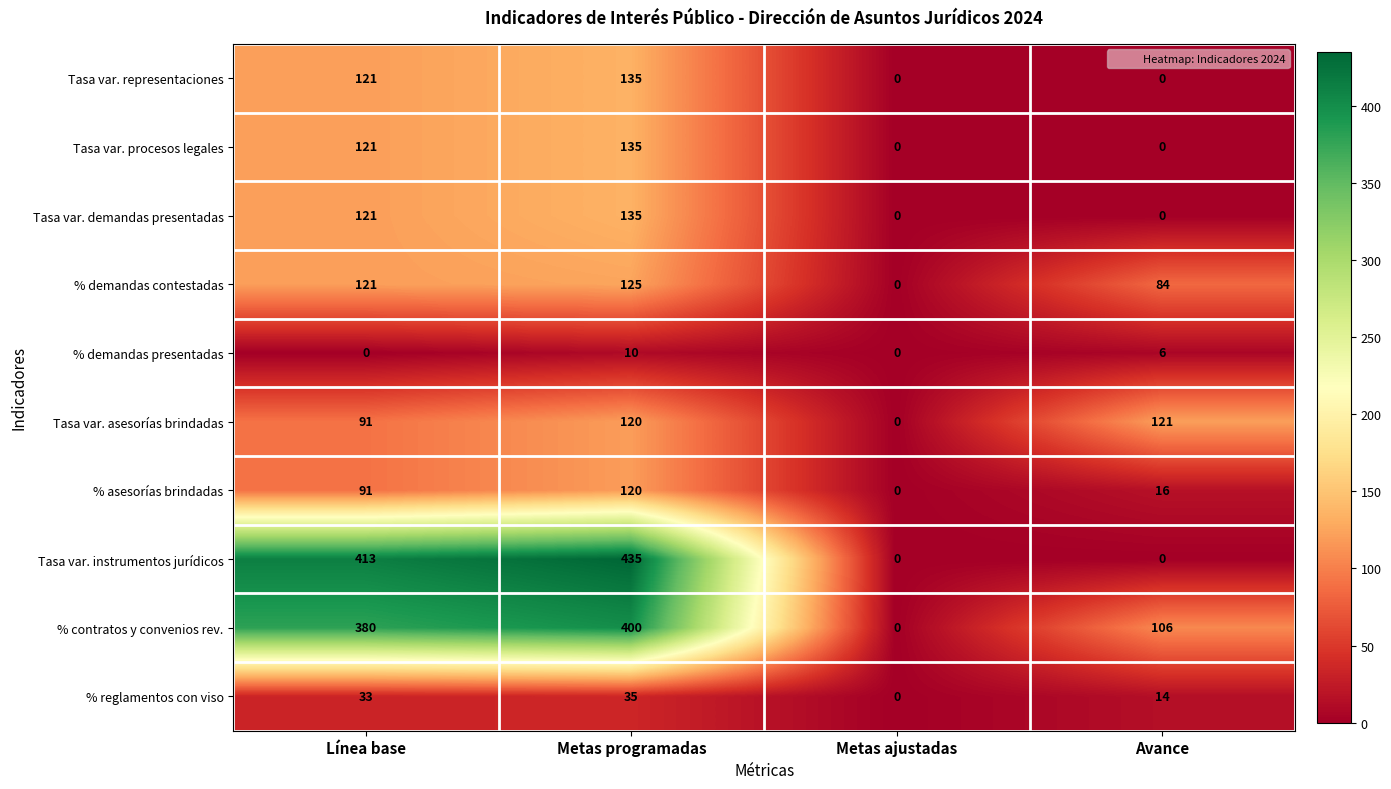

At which label is Tasa var. asesorías brindadas closest to 60?

Línea base